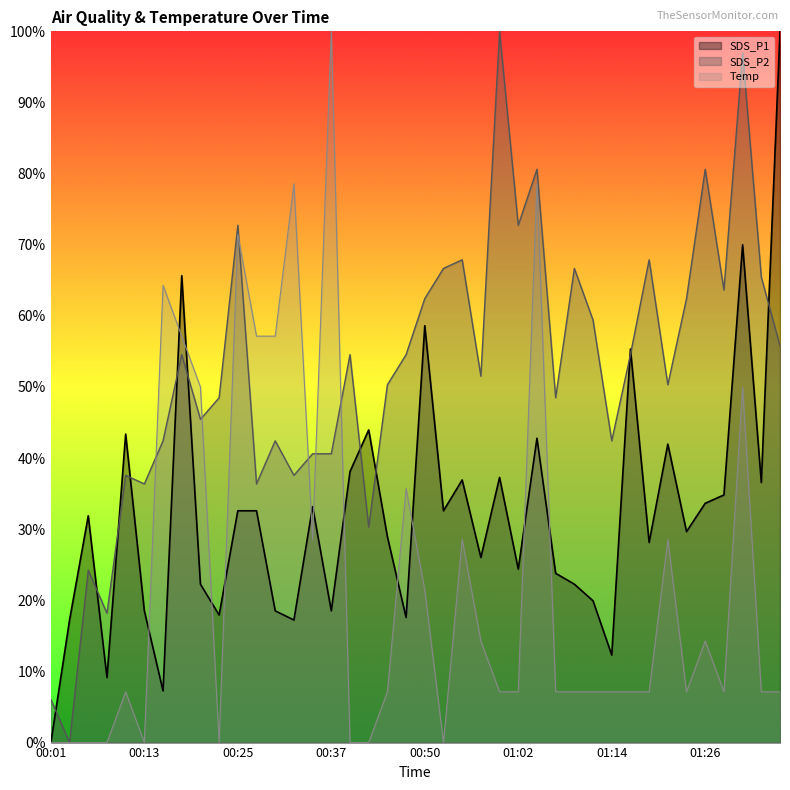

Reading left to right, what are all the values shown in this chart?

SDS_P1: 00:01=0.0	00:03=0.2	00:06=0.3	00:08=0.1	00:11=0.4	00:13=0.2	00:16=0.1	00:18=0.7	00:20=0.2	00:23=0.2	00:25=0.3	00:28=0.3	00:30=0.2	00:33=0.2	00:35=0.3	00:37=0.2	00:40=0.4	00:42=0.4	00:45=0.3	00:47=0.2	00:50=0.6	00:52=0.3	00:55=0.4	00:57=0.3	00:59=0.4	01:02=0.2	01:04=0.4	01:07=0.2	01:09=0.2	01:12=0.2	01:14=0.1	01:16=0.6	01:19=0.3	01:21=0.4	01:24=0.3	01:26=0.3	01:29=0.3	01:31=0.7	01:33=0.4	01:36=1.0
SDS_P2: 00:01=0.1	00:03=0.0	00:06=0.2	00:08=0.2	00:11=0.4	00:13=0.4	00:16=0.4	00:18=0.5	00:20=0.5	00:23=0.5	00:25=0.7	00:28=0.4	00:30=0.4	00:33=0.4	00:35=0.4	00:37=0.4	00:40=0.5	00:42=0.3	00:45=0.5	00:47=0.5	00:50=0.6	00:52=0.7	00:55=0.7	00:57=0.5	00:59=1.0	01:02=0.7	01:04=0.8	01:07=0.5	01:09=0.7	01:12=0.6	01:14=0.4	01:16=0.5	01:19=0.7	01:21=0.5	01:24=0.6	01:26=0.8	01:29=0.6	01:31=1.0	01:33=0.7	01:36=0.6
Temp: 00:01=0.0	00:03=0.0	00:06=0.0	00:08=0.0	00:11=0.1	00:13=0.0	00:16=0.6	00:18=0.6	00:20=0.5	00:23=0.0	00:25=0.7	00:28=0.6	00:30=0.6	00:33=0.8	00:35=0.3	00:37=1.0	00:40=0.0	00:42=0.0	00:45=0.1	00:47=0.4	00:50=0.2	00:52=0.0	00:55=0.3	00:57=0.1	00:59=0.1	01:02=0.1	01:04=0.8	01:07=0.1	01:09=0.1	01:12=0.1	01:14=0.1	01:16=0.1	01:19=0.1	01:21=0.3	01:24=0.1	01:26=0.1	01:29=0.1	01:31=0.5	01:33=0.1	01:36=0.1